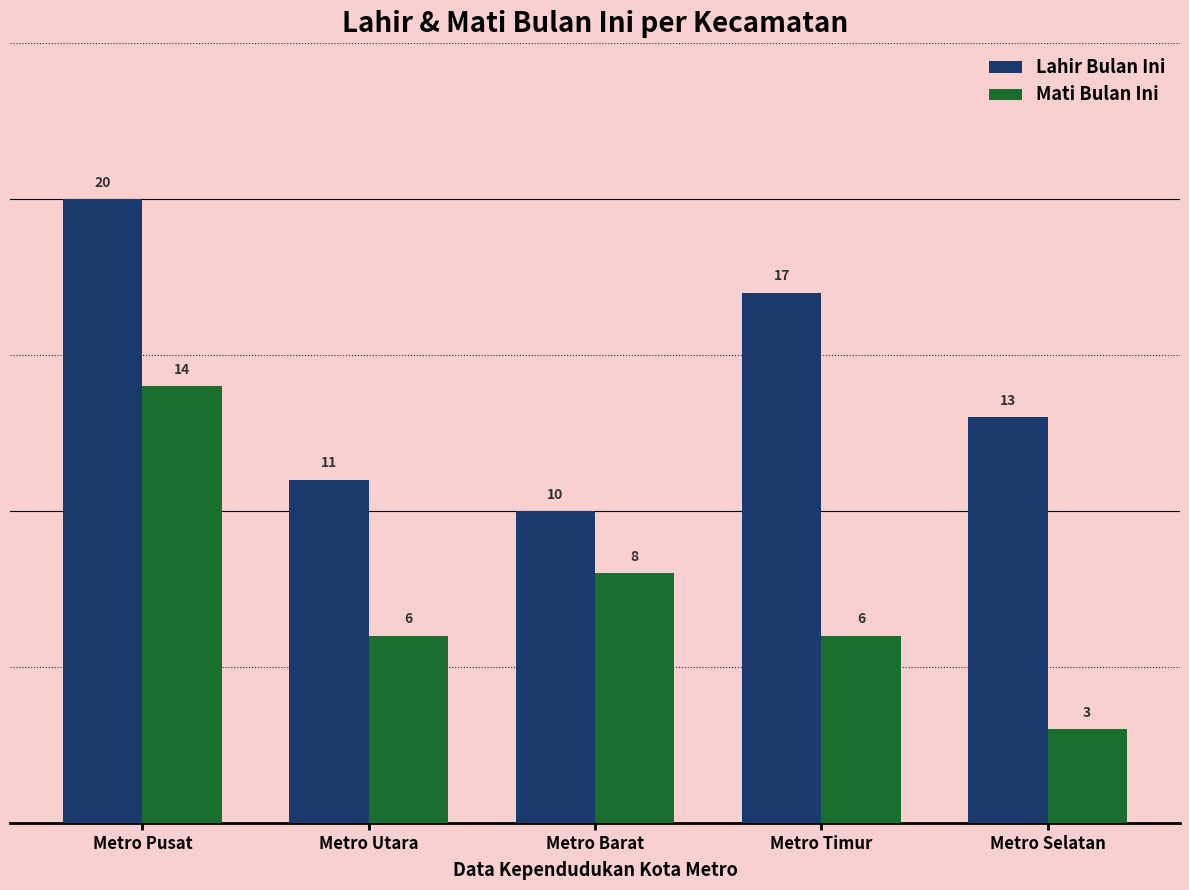

List the series in order of their overall mean, lowest first.

Mati Bulan Ini, Lahir Bulan Ini